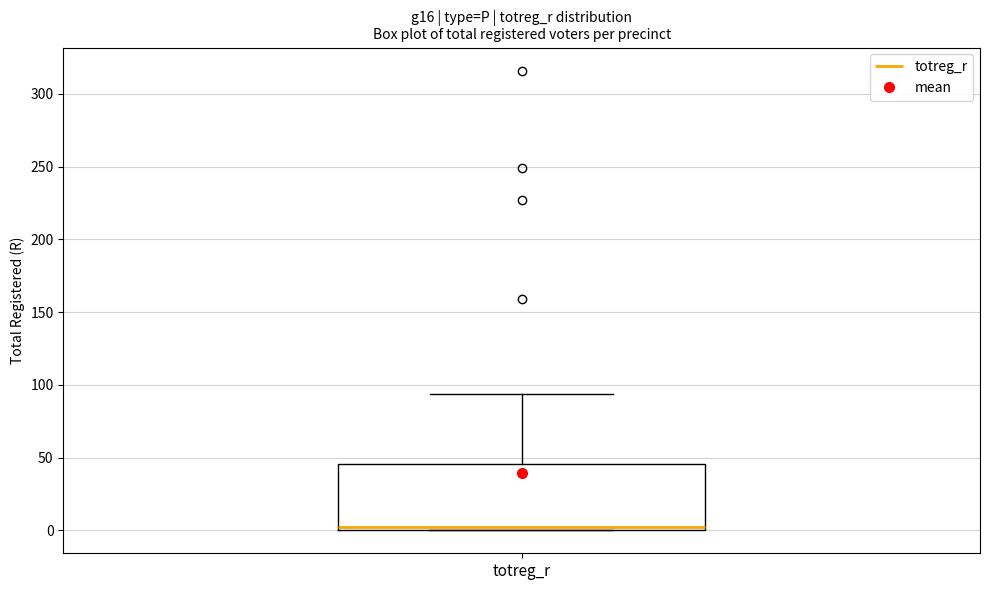

Transcribe this box plot: give where the median line is, the range the box spans, and where the two whiskers end, as read against the y-axis. The values are not printed on the chart, so give them approximately, as read against the axis.

median 0 (just above the box's lower edge), box 0 to 45, whiskers 0 to 95